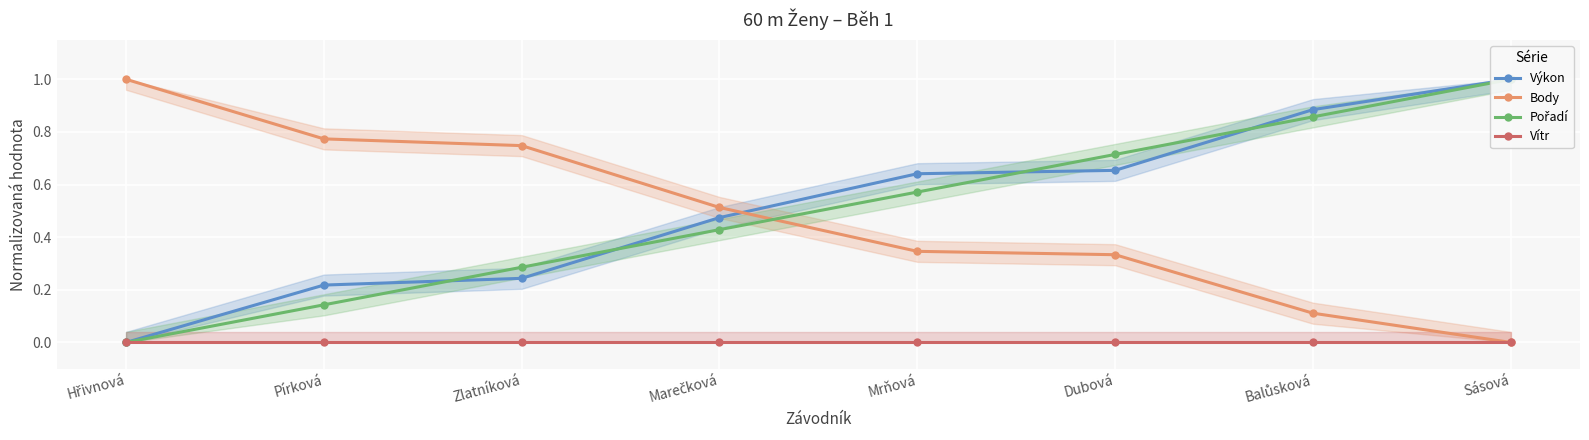

What are all the series names shown in the legend?

Výkon, Body, Pořadí, Vítr